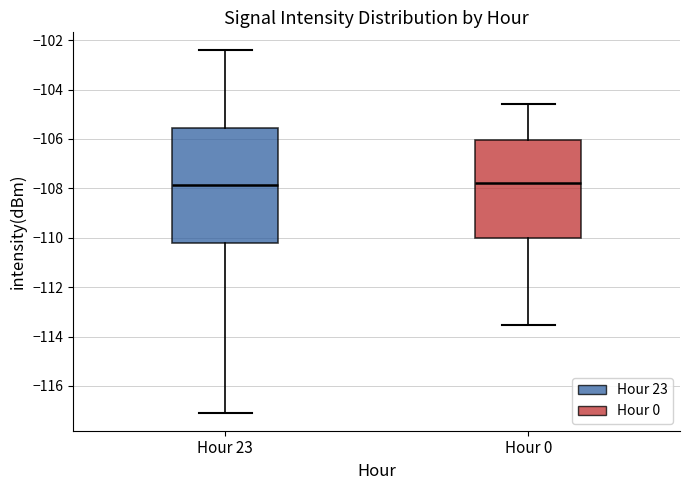

Which box is the tallest, from its lower edge to its upper edge?

Hour 23